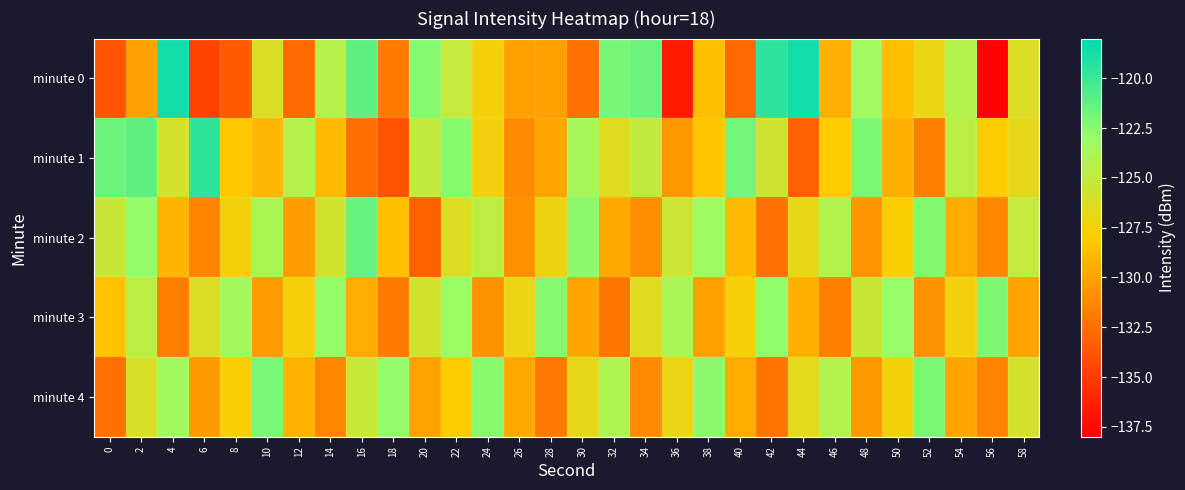

Reading left to right, transcribe all the data shown in this chart.

minute 0: 0=-133.8	2=-130.1	4=-118.7	6=-134.6	8=-133.5	10=-126.2	12=-132.8	14=-124.4	16=-121.2	18=-131.9	20=-122.4	22=-125.1	24=-127.5	26=-130.1	28=-130.1	30=-132.4	32=-121.9	34=-121.5	36=-136.6	38=-128.7	40=-132.8	42=-119.4	44=-118.7	46=-129.3	48=-123.3	50=-128.7	52=-126.9	54=-124.2	56=-137.9	58=-126.2
minute 1: 0=-121.6	2=-121.1	4=-125.9	6=-119.6	8=-128.1	10=-128.9	12=-124.3	14=-128.8	16=-132.6	18=-133.9	20=-125.0	22=-122.5	24=-127.3	26=-131.2	28=-129.8	30=-123.7	32=-126.4	34=-124.9	36=-130.5	38=-128.3	40=-121.8	42=-125.6	44=-133.2	46=-127.9	48=-122.1	50=-129.4	52=-131.7	54=-124.6	56=-128.0	58=-126.8
minute 2: 0=-125.3	2=-122.8	4=-129.1	6=-131.5	8=-127.4	10=-123.9	12=-130.2	14=-125.7	16=-121.4	18=-128.6	20=-133.1	22=-126.3	24=-124.8	26=-130.9	28=-127.2	30=-122.6	32=-129.7	34=-131.0	36=-125.5	38=-123.3	40=-128.8	42=-132.4	44=-126.9	46=-124.2	48=-130.6	50=-127.8	52=-122.3	54=-129.5	56=-131.3	58=-125.1
minute 3: 0=-128.4	2=-124.7	4=-131.8	6=-126.2	8=-123.6	10=-130.3	12=-127.5	14=-122.9	16=-129.6	18=-131.9	20=-125.8	22=-123.1	24=-130.7	26=-127.1	28=-122.4	30=-129.8	32=-132.2	34=-126.5	36=-123.8	38=-130.1	40=-127.6	42=-122.7	44=-129.3	46=-131.6	48=-125.4	50=-123.0	52=-130.8	54=-127.3	56=-122.2	58=-129.9
minute 4: 0=-132.5	2=-126.1	4=-123.4	6=-130.4	8=-127.7	10=-122.0	12=-129.2	14=-131.4	16=-125.2	18=-122.8	20=-130.0	22=-127.9	24=-122.5	26=-129.7	28=-132.0	30=-126.8	32=-124.0	34=-131.1	36=-127.0	38=-122.6	40=-129.6	42=-132.3	44=-126.7	46=-124.3	48=-130.5	50=-127.4	52=-122.1	54=-129.8	56=-131.5	58=-125.9